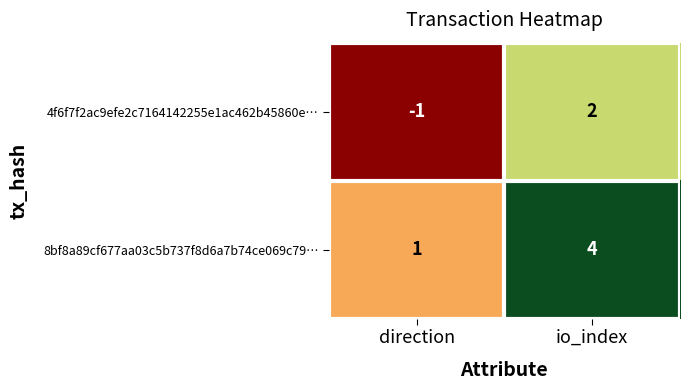

What is the difference between the highest and lowest values at io_index?

2